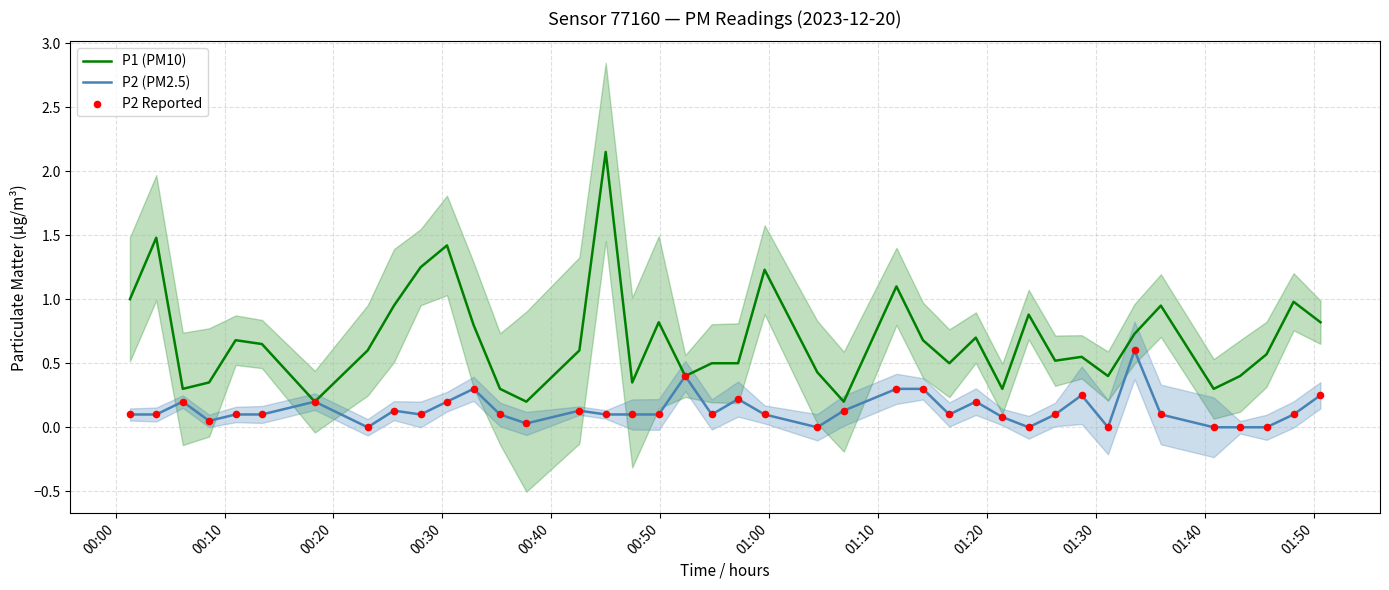

What are all the series names shown in the legend?

P1 (PM10), P2 (PM2.5), P2 Reported